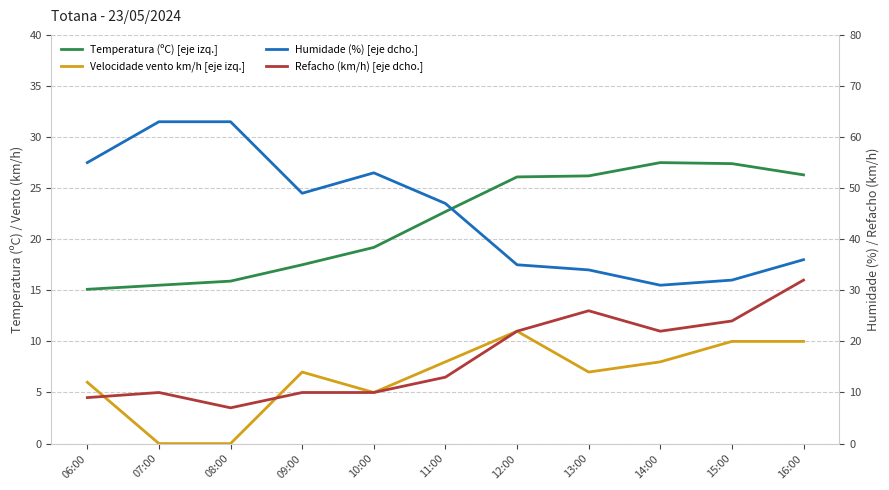

What is the sum of the Velocidade vento km/h [eje izq.] values at 16:00 and 15:00?

20.0